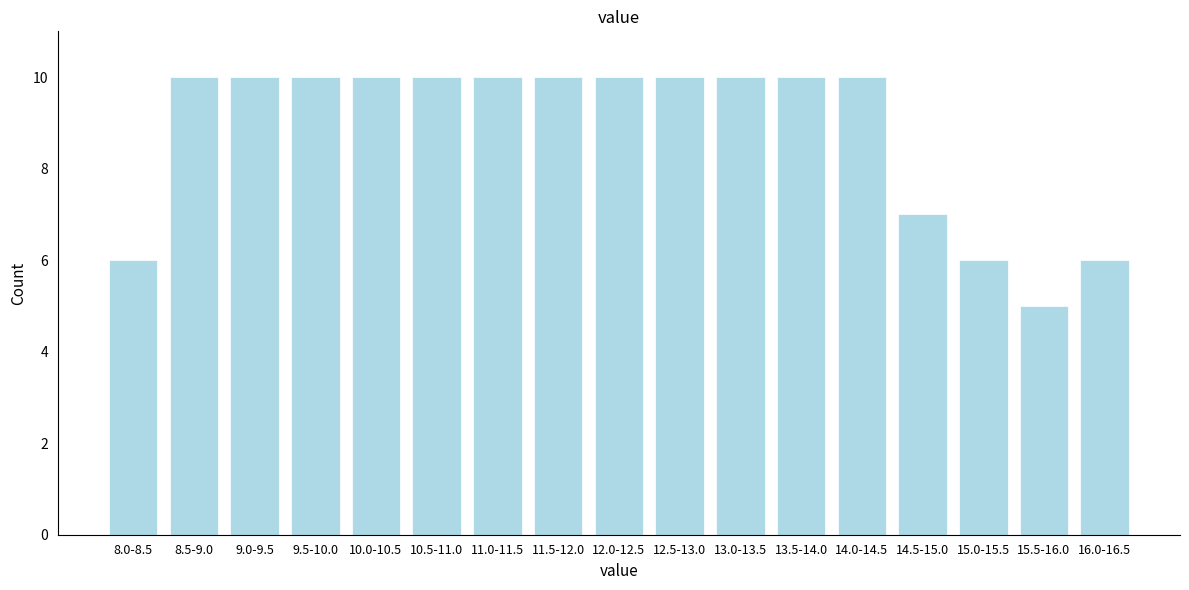

Reading left to right, list all the values displayed in this chart.

6	10	10	10	10	10	10	10	10	10	10	10	10	7	6	5	6